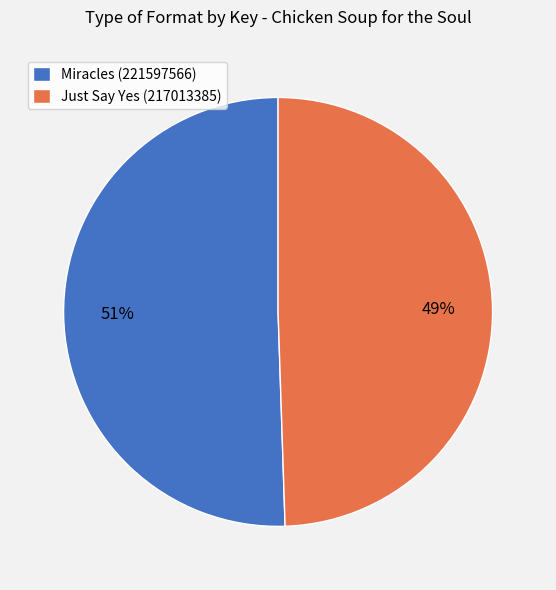

Do Miracles (221597566) and Just Say Yes (217013385) together represent more than half of the pie?

Yes